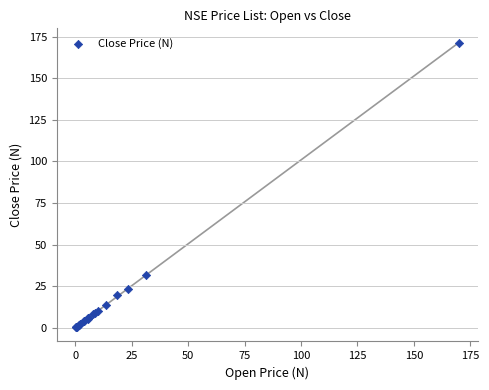

What Y value in the scatter plot is closest to 85?

31.5